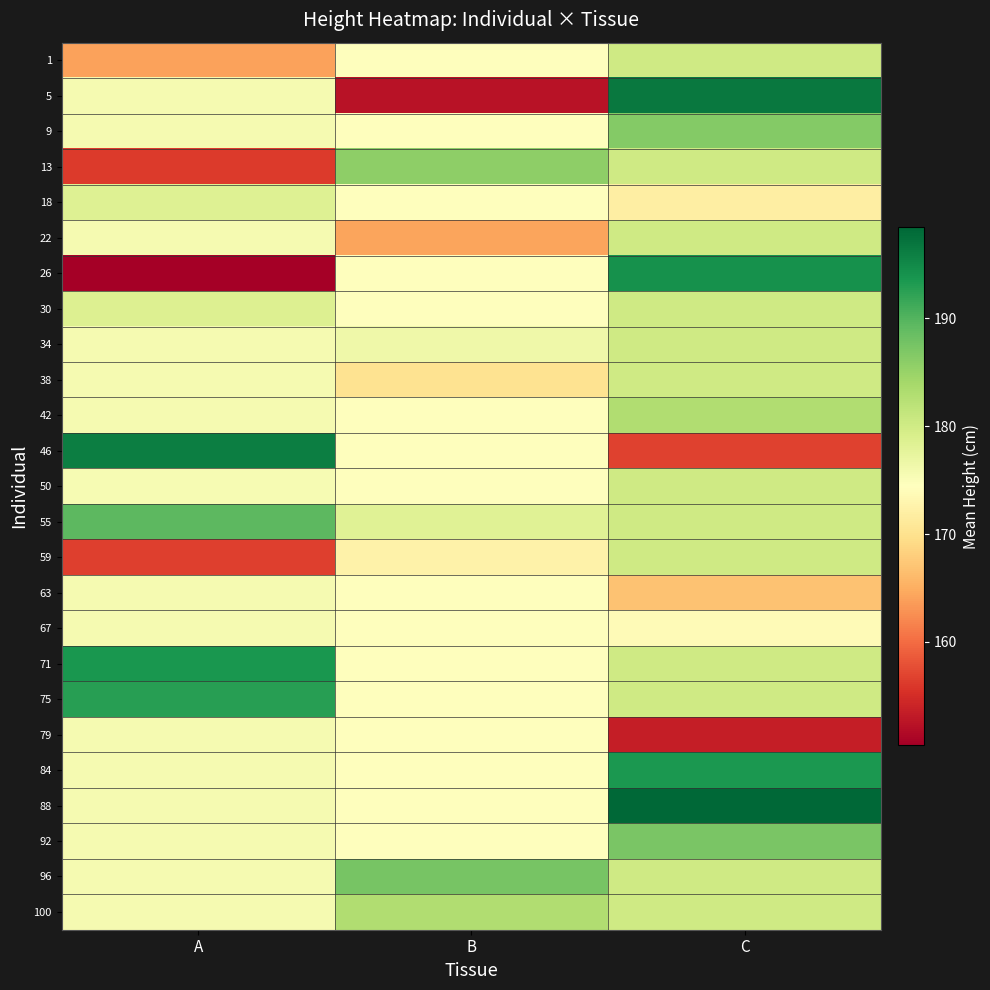

What is the maximum value shown in the chart?

198.4